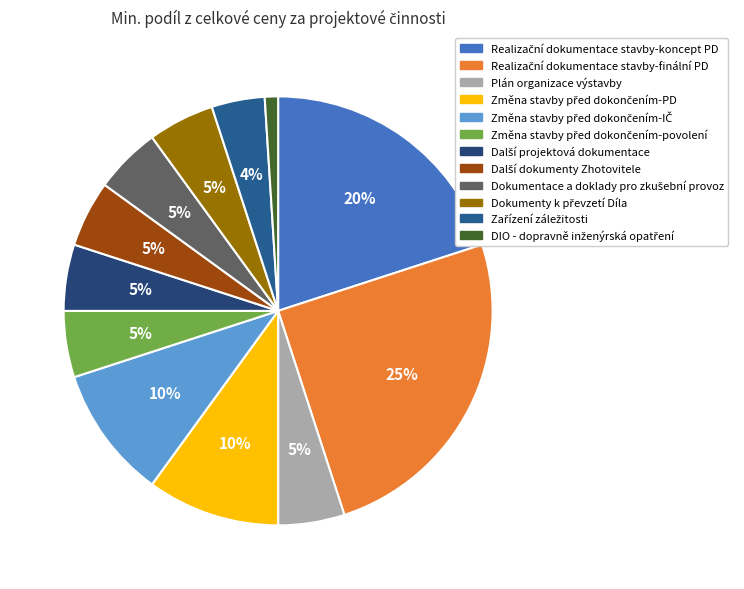

Between Změna stavby před dokončením-PD and Další dokumenty Zhotovitele, which is larger?

Změna stavby před dokončením-PD